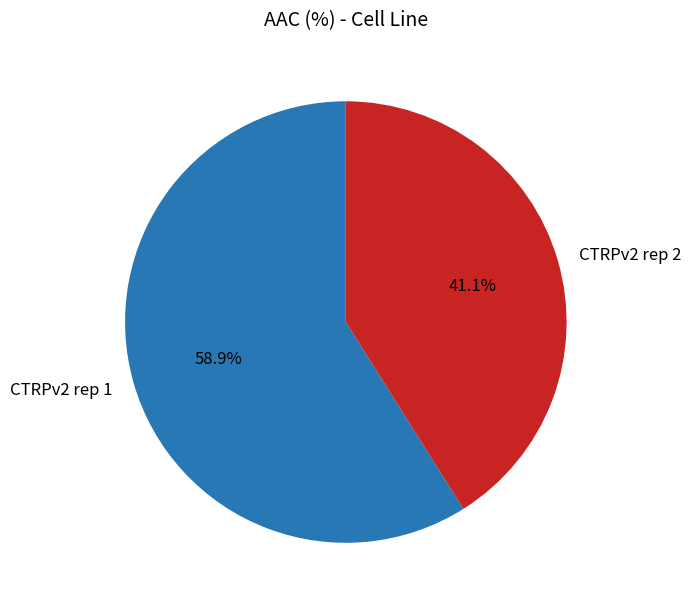

Is there a majority slice in this chart?

Yes